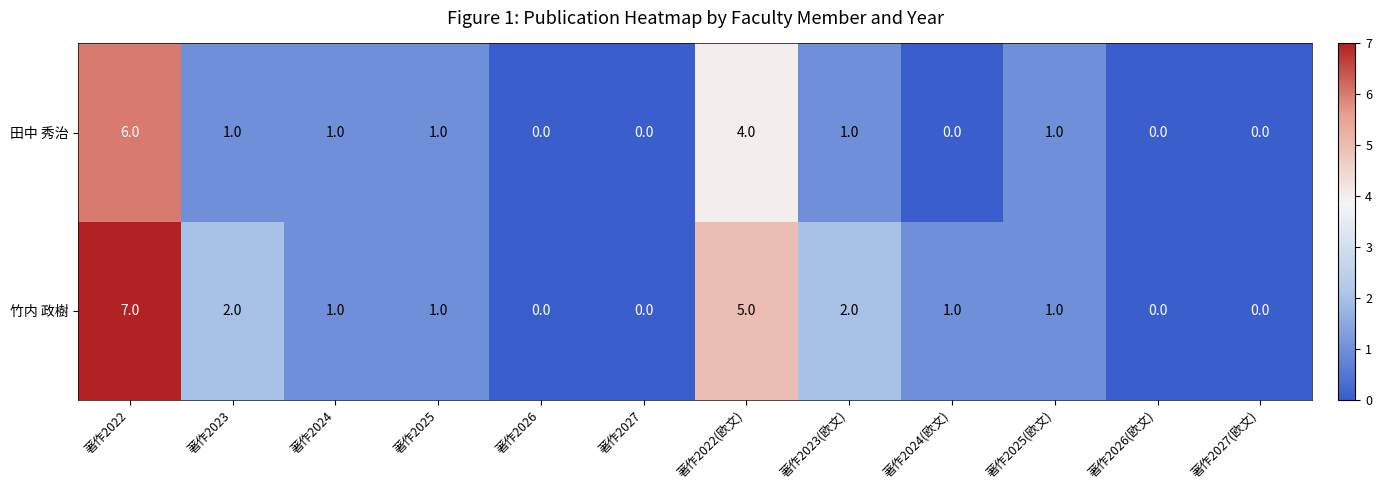

What value does the 田中 秀治 series have at 著作2022?

6